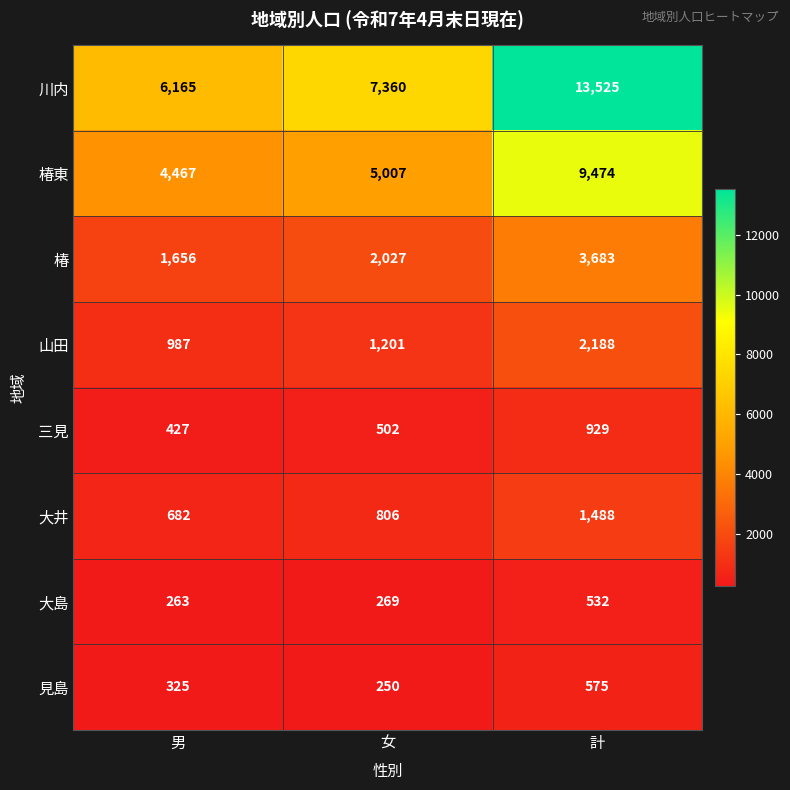

The 川内 series shows 3885 at 男. True or false?

False